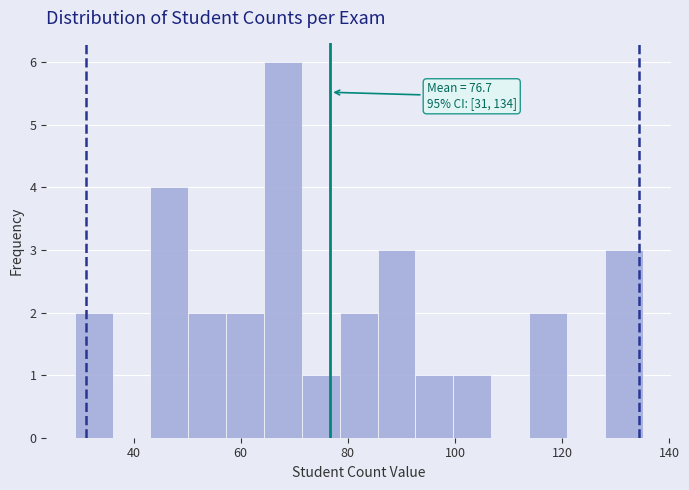

Read against the x-axis, roughly where is the centre of the tallest bar?

68